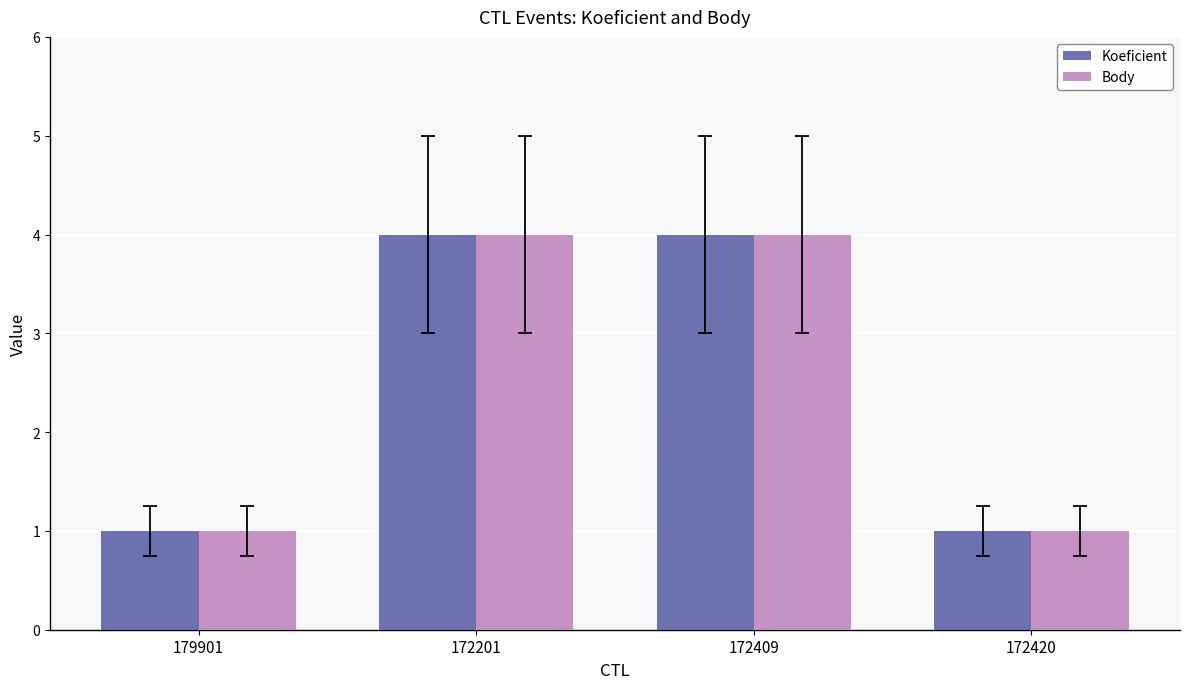

What is the difference between the maximum and minimum values in the Koeficient series?

3